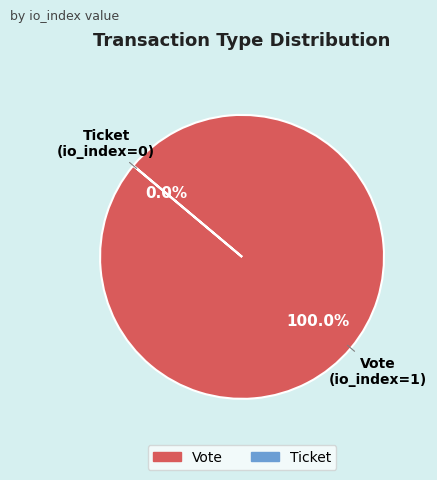

Combined, what portion of the pie is Ticket and Vote?

100.0%